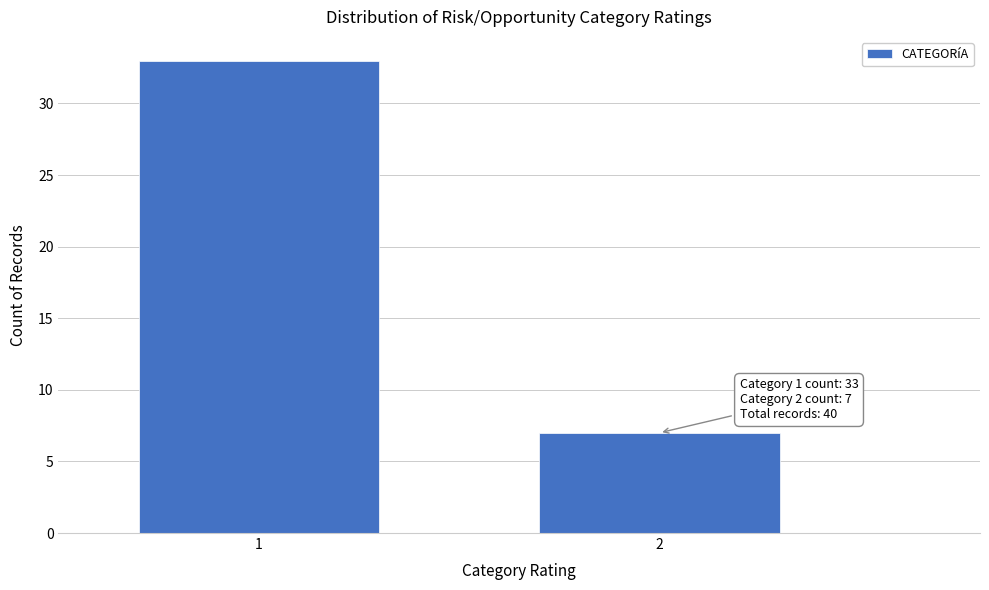

Reading left to right, what are all the values shown in this chart?

33	7